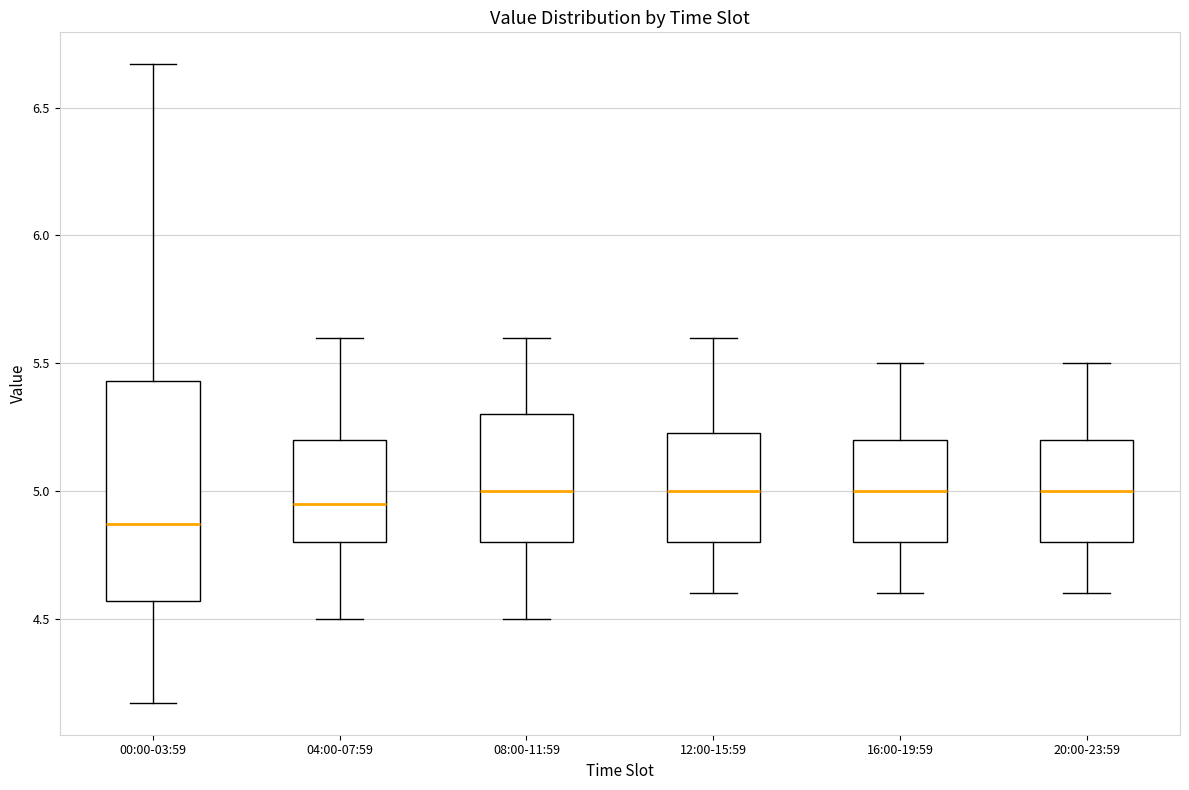

Where is the lower edge of the box for 20:00-23:59 on the y-axis? The values are not printed on the chart, so give them approximately, as read against the axis.

4.80